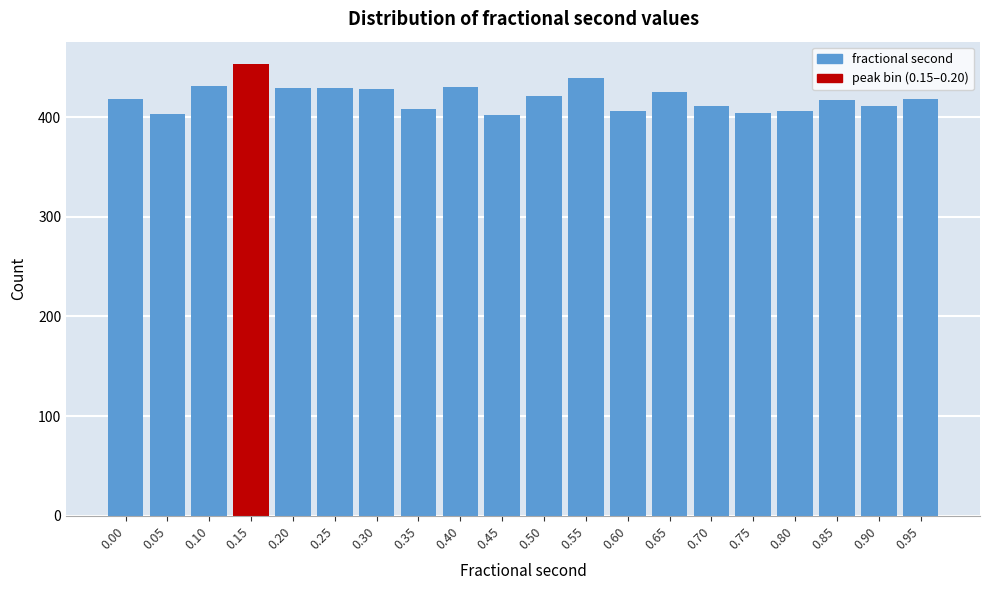

What is the value of the 6th bar from the left?

429